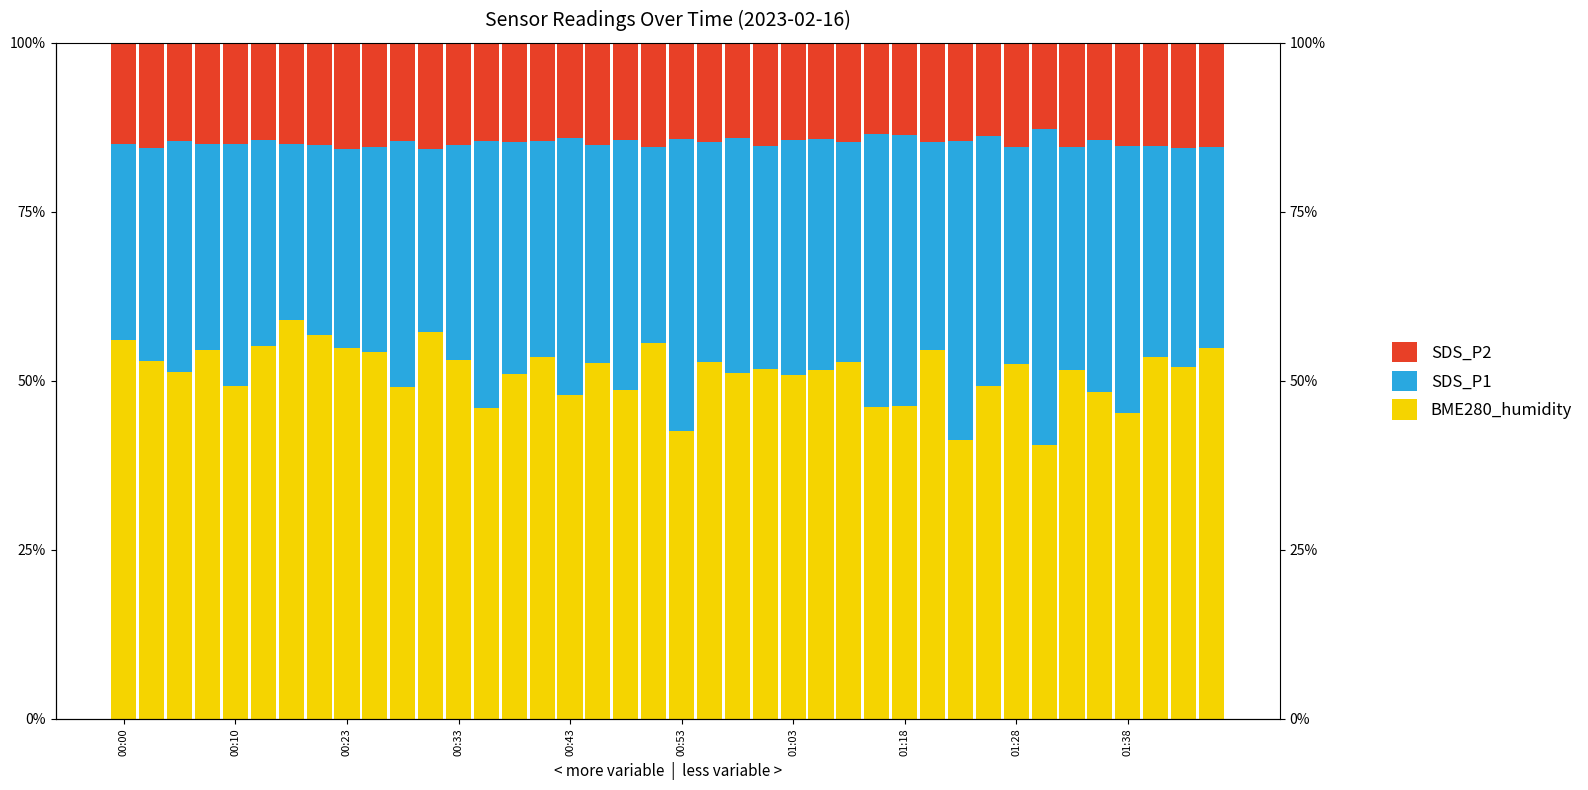

What is the difference between the highest and lowest values at 00:23?

0.4